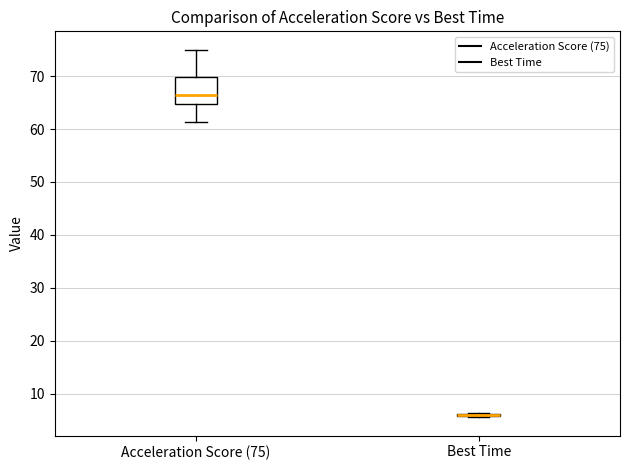

Where is the upper edge of the box for Acceleration Score (75) on the y-axis? The values are not printed on the chart, so give them approximately, as read against the axis.

70